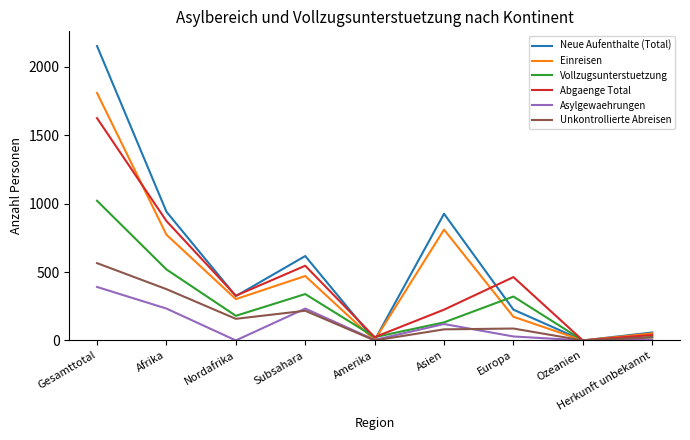

What is the sum of the Vollzugsunterstuetzung values at Ozeanien and Nordafrika?

180